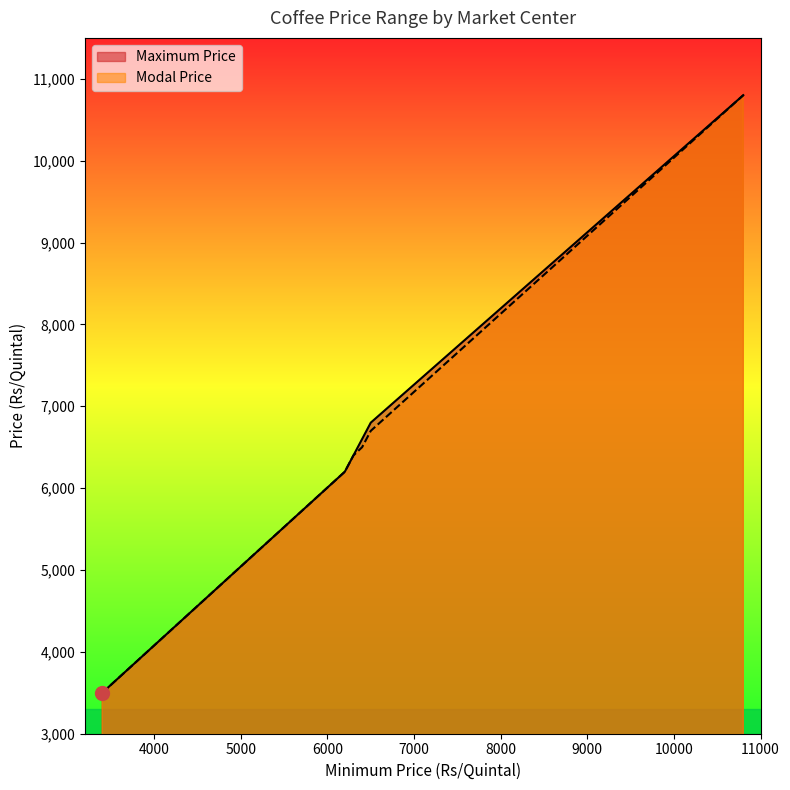

What is the maximum value for Maximum Price?

10800